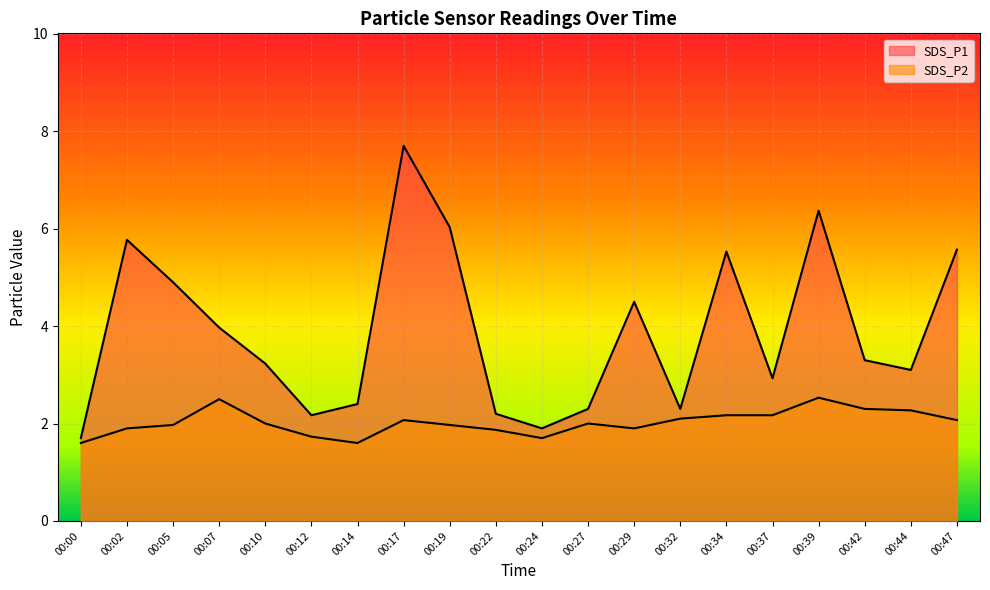

Between 00:47 and 00:27, which is larger?

00:47